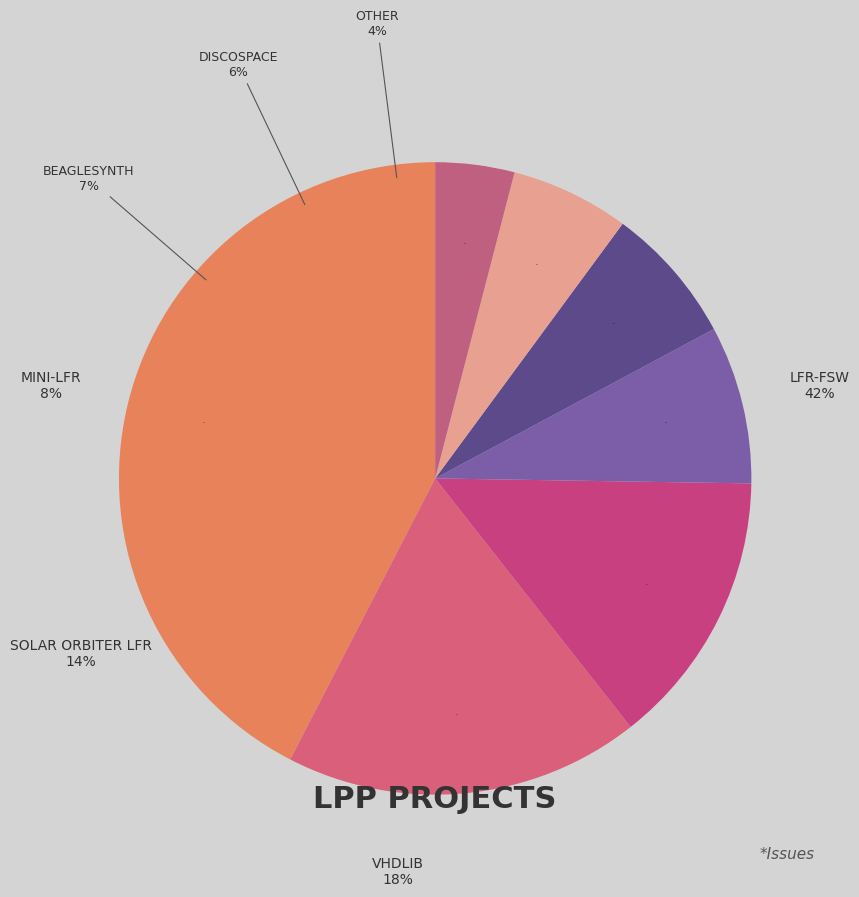

What is the smallest slice in the pie chart?

Other